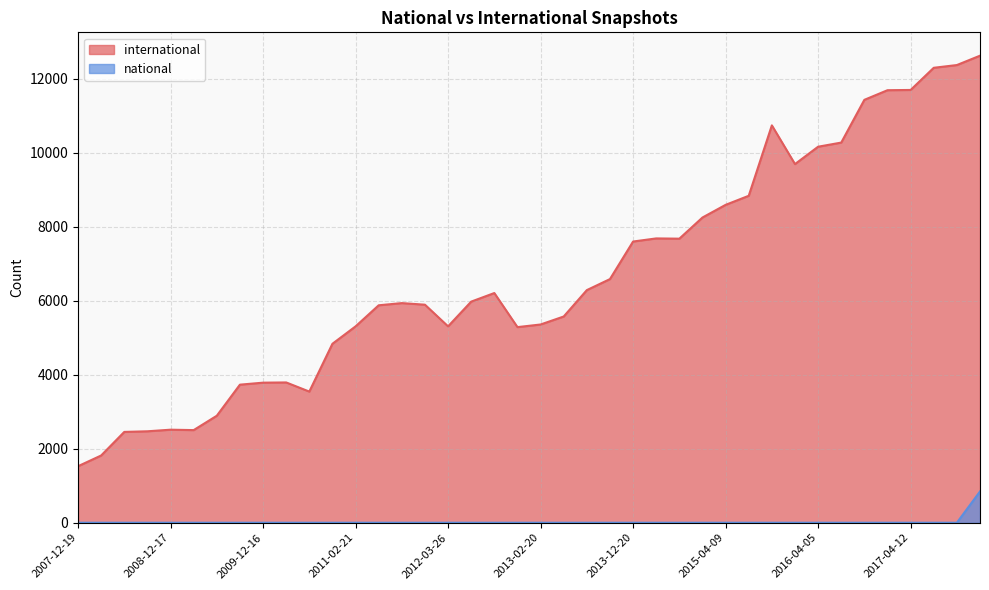

True or false: international and national cross at least once.

False